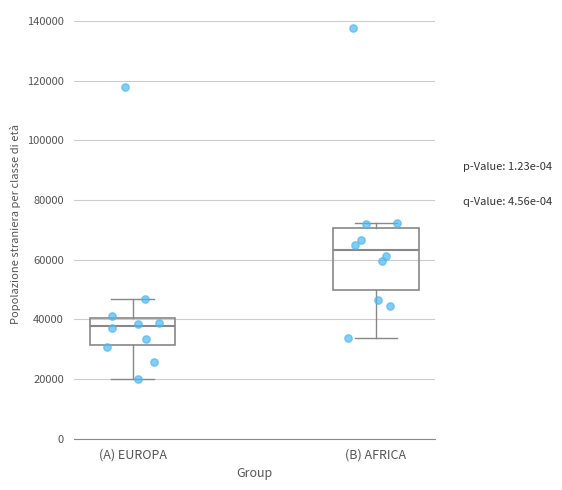

Reading left to right, transcribe this box plot: for each box, give where its median line is, the range the box spans, and where its two whiskers end, as read against the y-axis. The values are not printed on the chart, so give them approximately, as read against the axis.

(A) EUROPA: median 38000, box 32000 to 40000, whiskers 20000 to 46000
(B) AFRICA: median 64000, box 50000 to 70000, whiskers 34000 to 72000